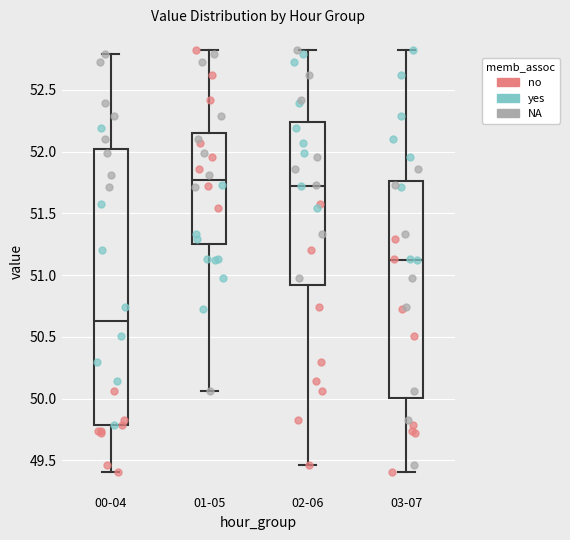

Reading left to right, read every box against the y-axis: the position of its median line, the range the box covers, and the ends of its whiskers. The values are not printed on the chart, so give them approximately, as read against the axis.

00-04: median 50.65, box 49.80 to 52.00, whiskers 49.40 to 52.80
01-05: median 51.75, box 51.25 to 52.15, whiskers 50.05 to 52.80
02-06: median 51.75, box 50.90 to 52.25, whiskers 49.45 to 52.80
03-07: median 51.15, box 50.00 to 51.75, whiskers 49.40 to 52.80